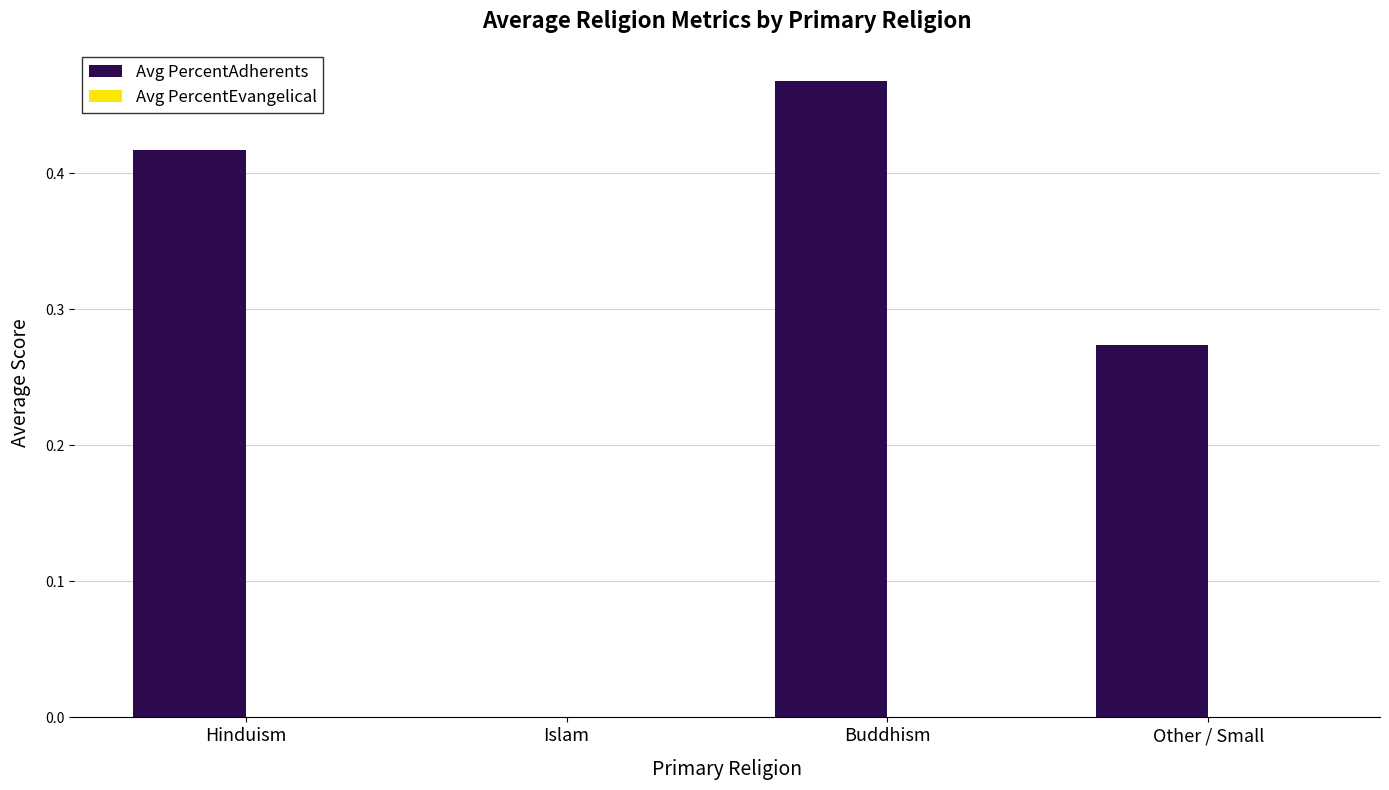

What is the sum of all values?

1.2